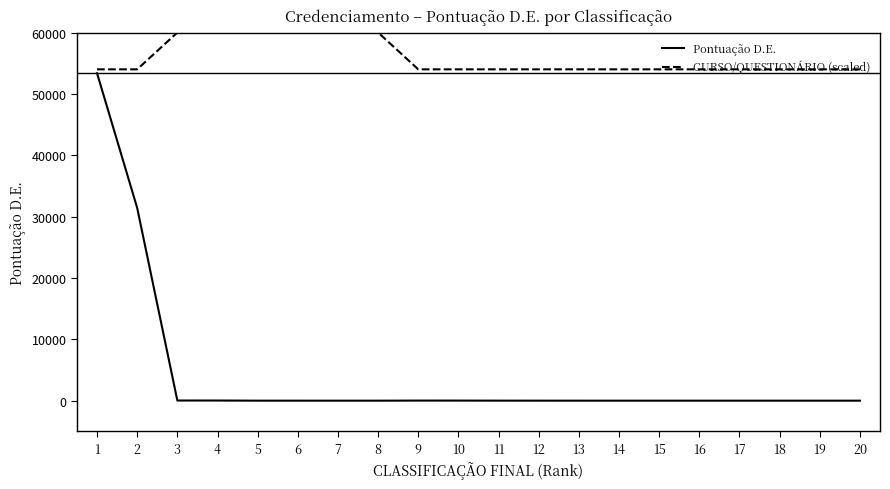

True or false: CURSO/QUESTIONÁRIO (scaled) and Pontuação D.E. intersect in this chart.

False